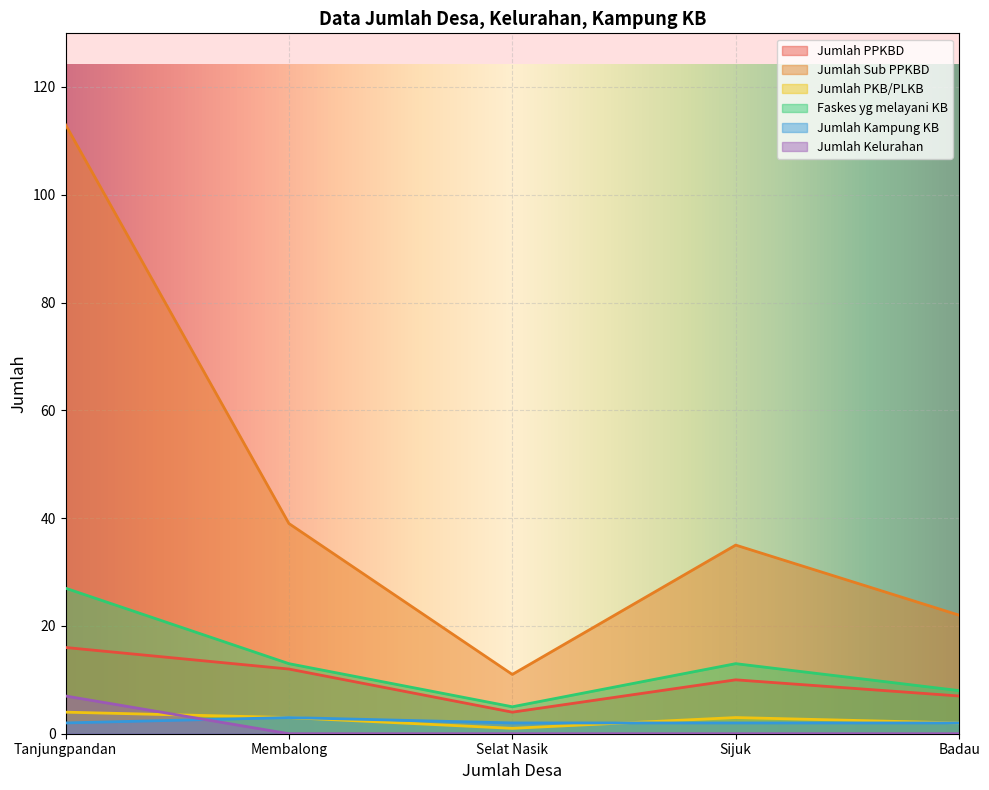

What is the sum of all Jumlah PKB/PLKB values?

13